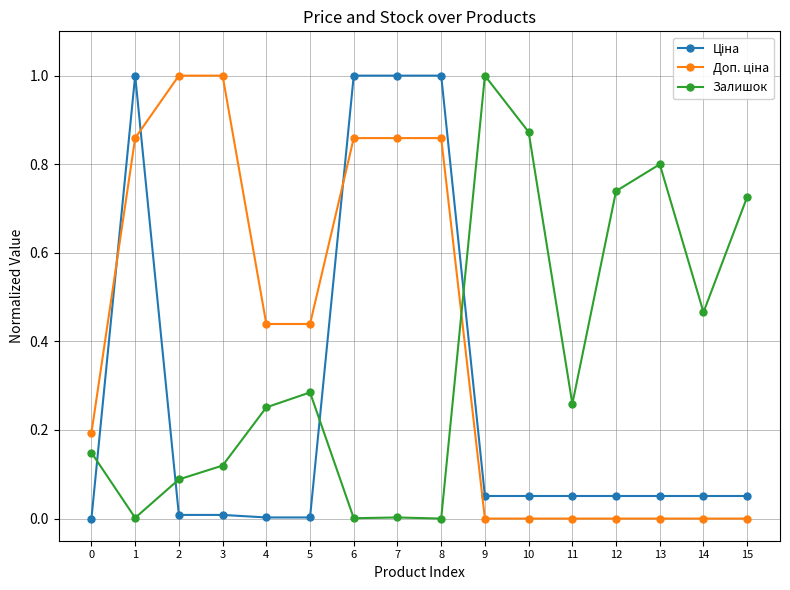

What is the difference between the maximum and minimum values in the Залишок series?

1.0